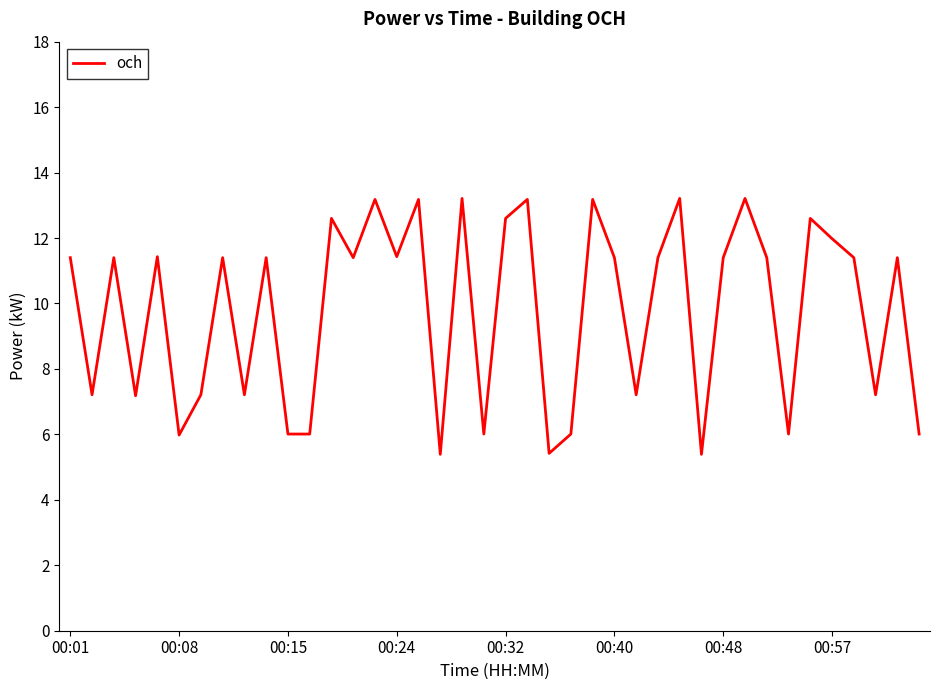

What is the difference between the maximum and minimum values?

7.8